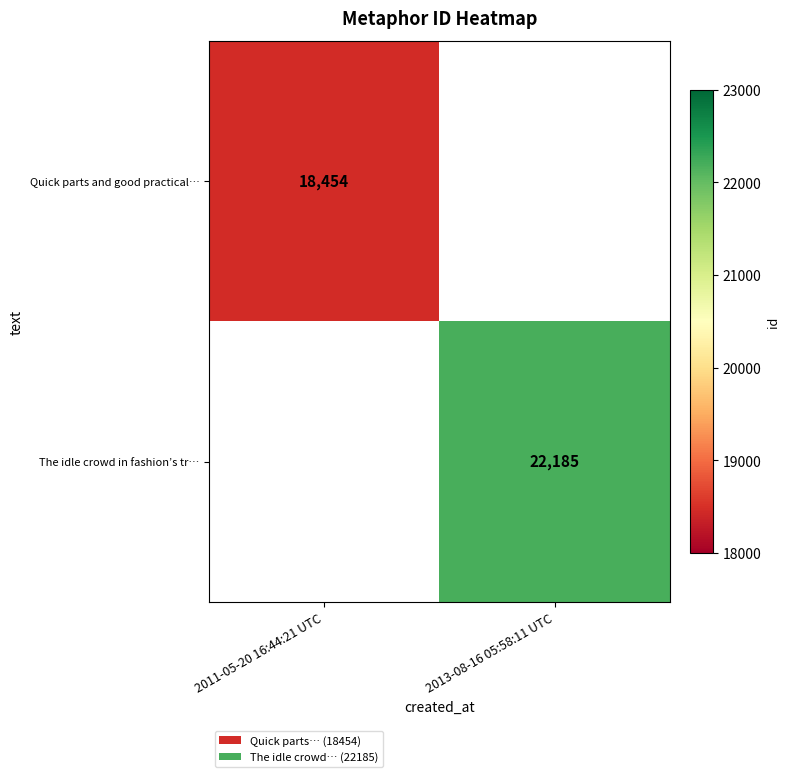

The Quick parts and good practical… series shows 28938 at 2011-05-20 16:44:21 UTC. True or false?

False